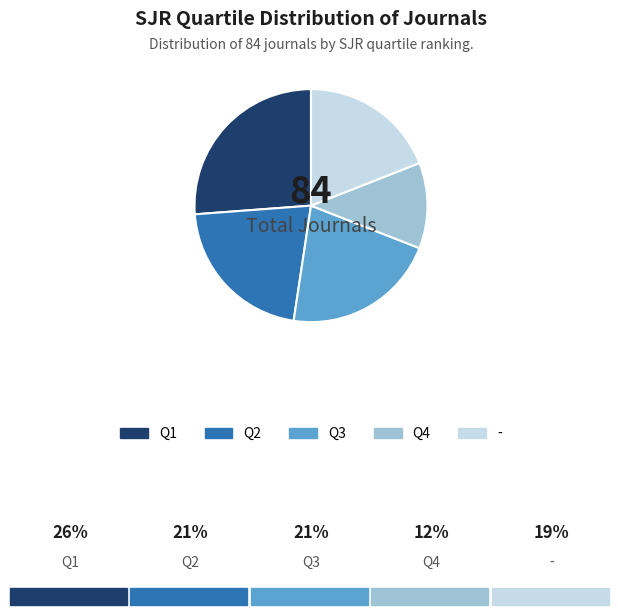

Is it true that Q2 is 21% of the pie?

True